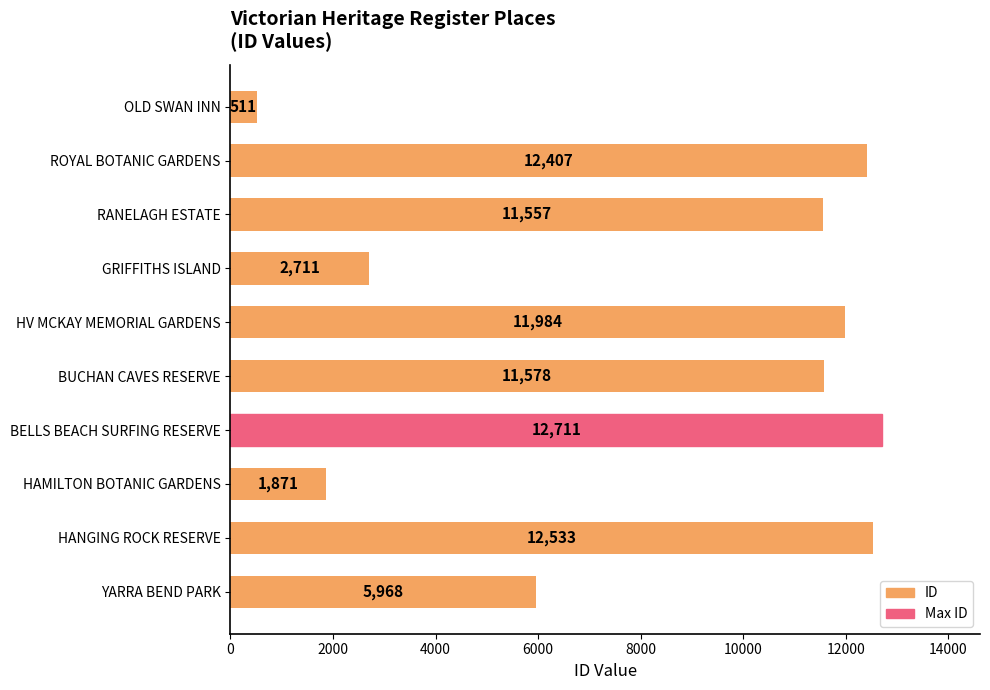

Read the value at YARRA BEND PARK, to the nearest 50.

5950